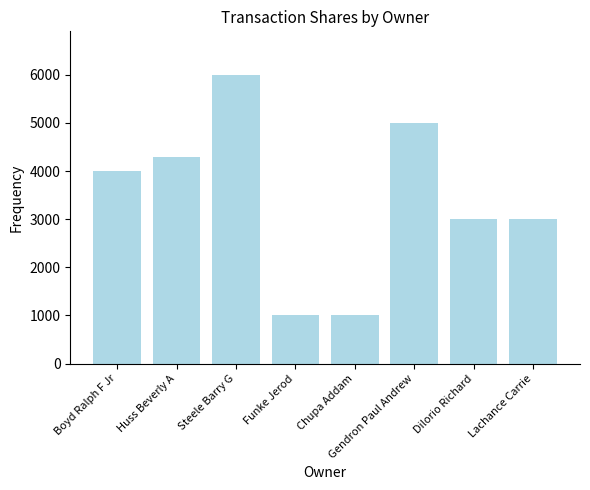

Is it true that the value at Boyd Ralph F Jr is 4000?

True